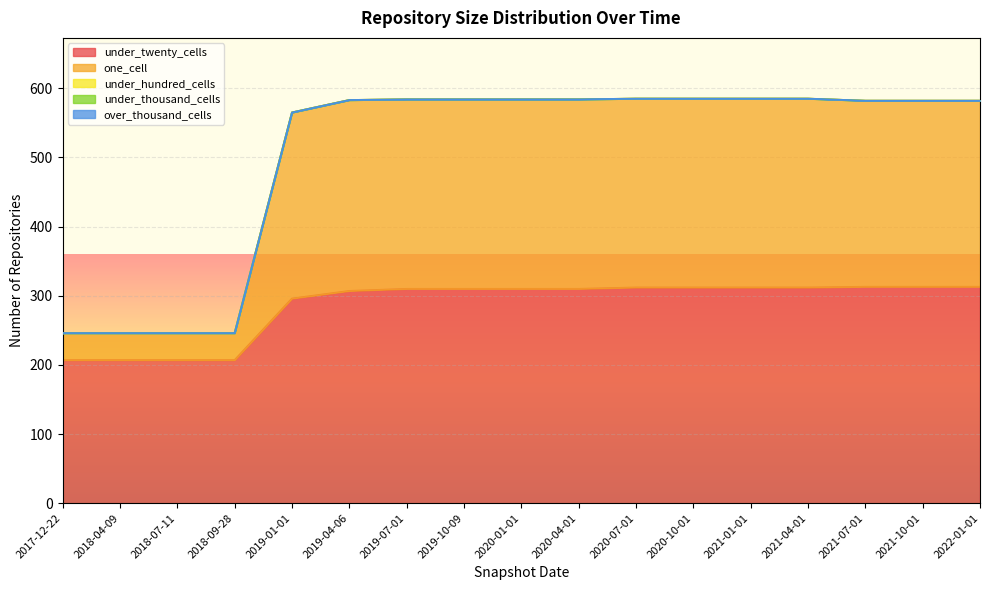

List the labels in order of over_thousand_cells value, smallest first.

2017-12-22, 2018-04-09, 2018-07-11, 2018-09-28, 2019-01-01, 2019-04-06, 2019-07-01, 2019-10-09, 2020-01-01, 2020-04-01, 2020-07-01, 2020-10-01, 2021-01-01, 2021-04-01, 2021-07-01, 2021-10-01, 2022-01-01